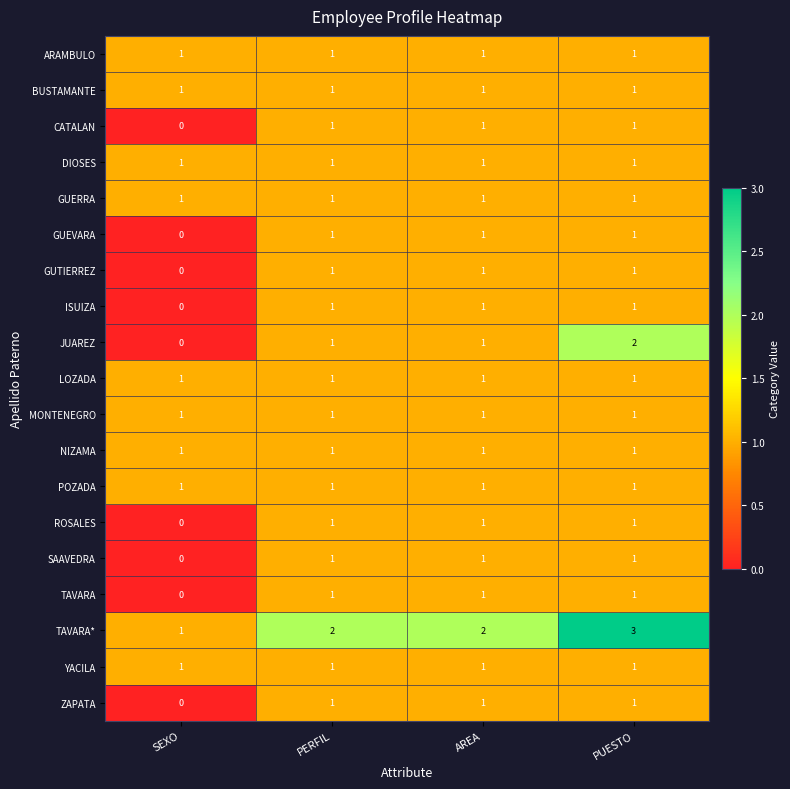

Which label corresponds to the largest value in the chart?

PUESTO